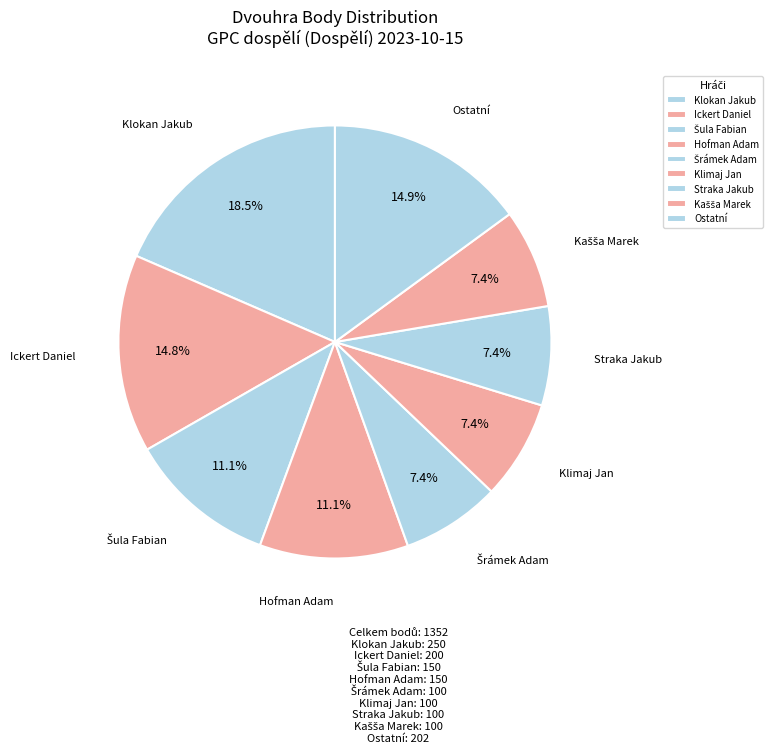

How many segments does this pie chart have?

9